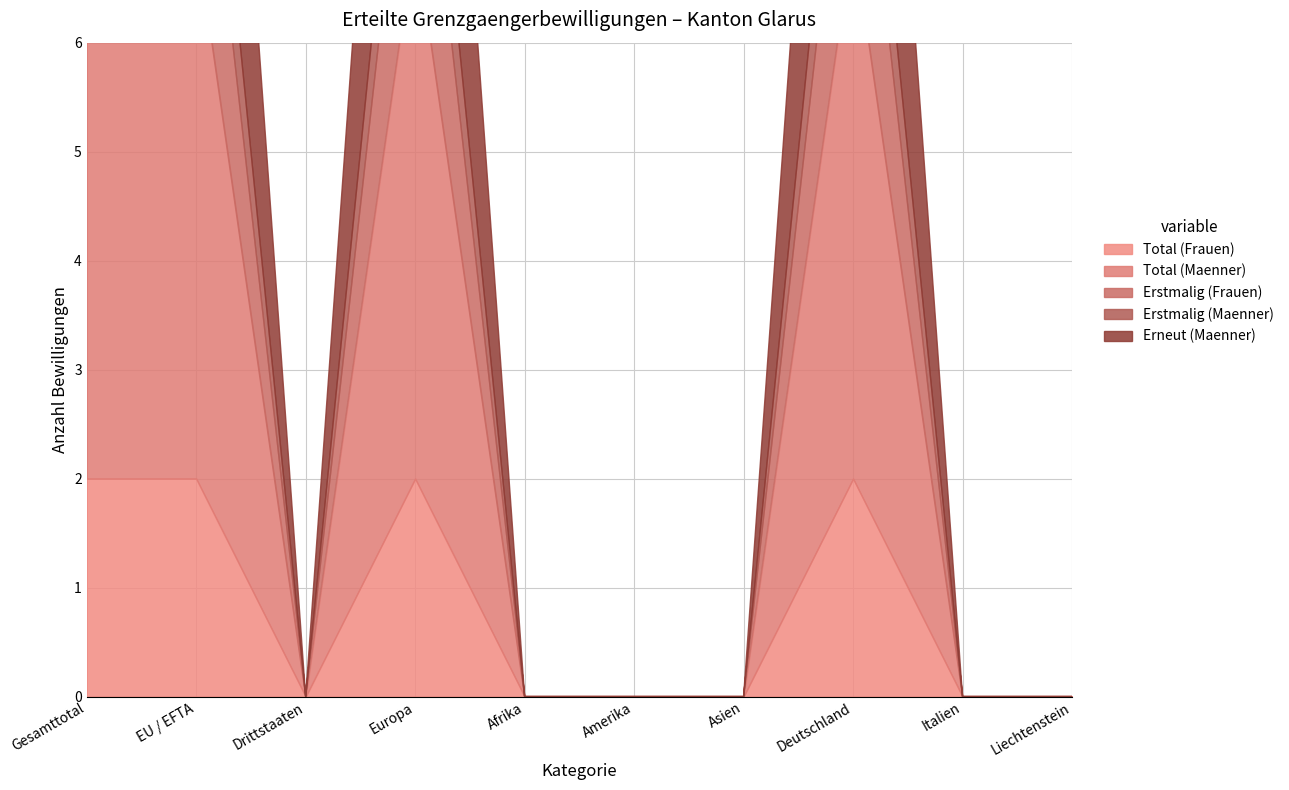

How many values in the Erneut (Maenner) series exceed 0?

4